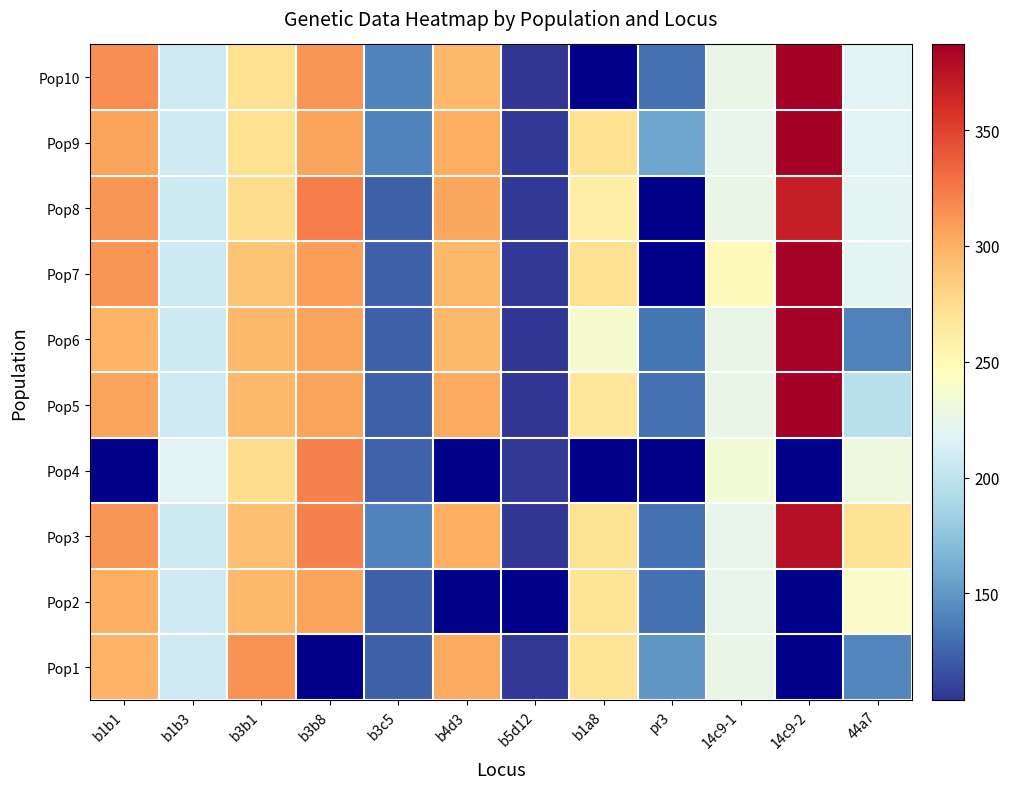

Is the value of Pop7 at b3c5 greater than the value of Pop2 at b3c5?

No